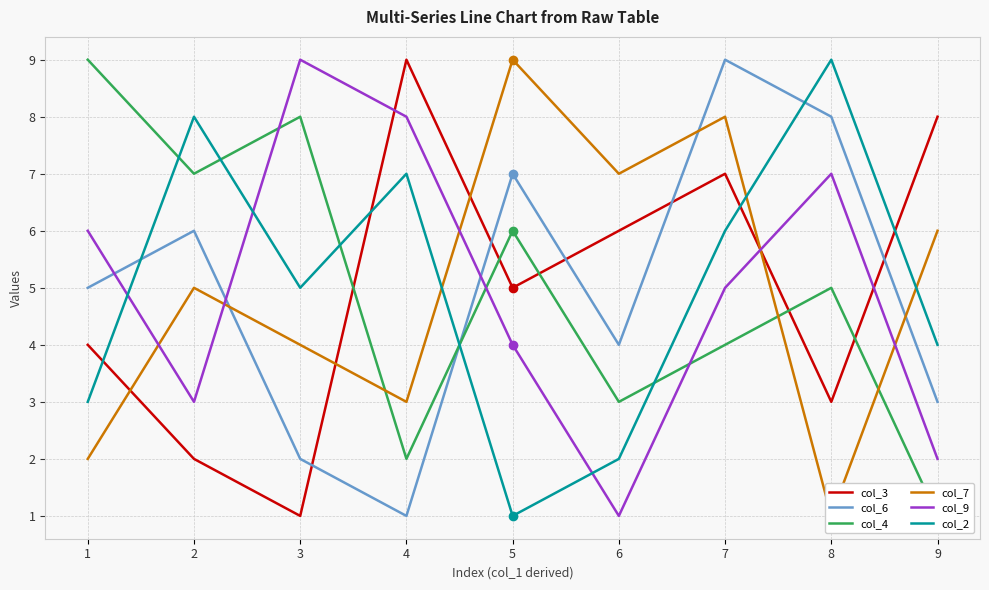

What is the maximum value shown in the chart?

9